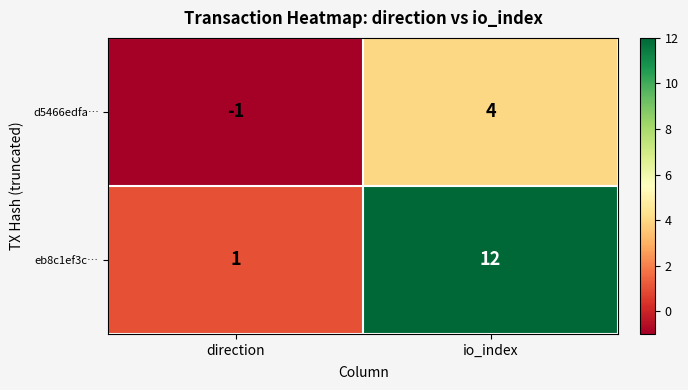

What is the spread (max minus min) of values at io_index?

8